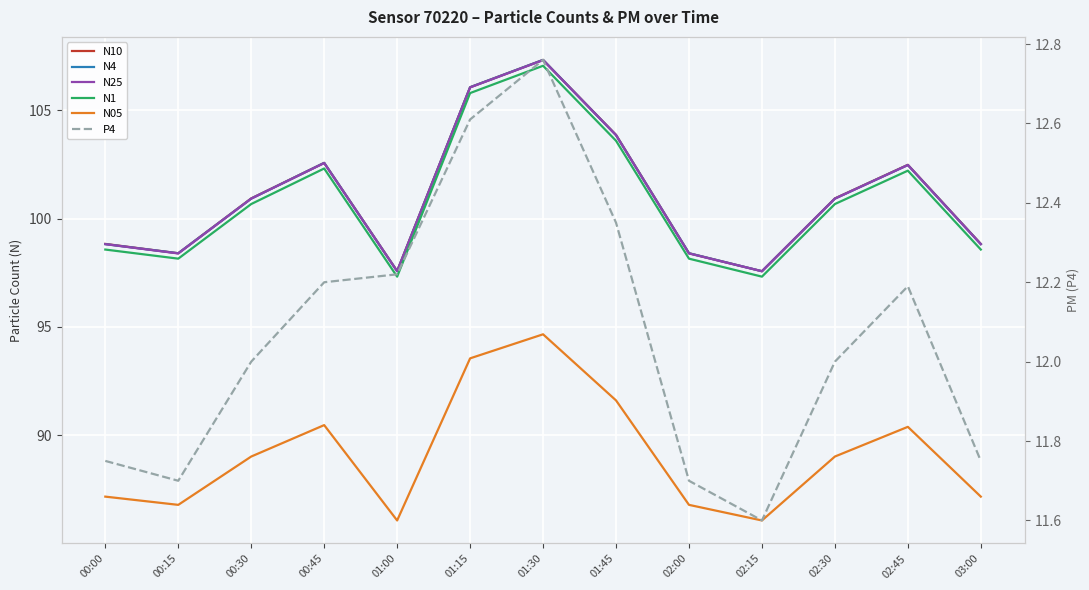

At which label does N4 first exceed 100?

00:30